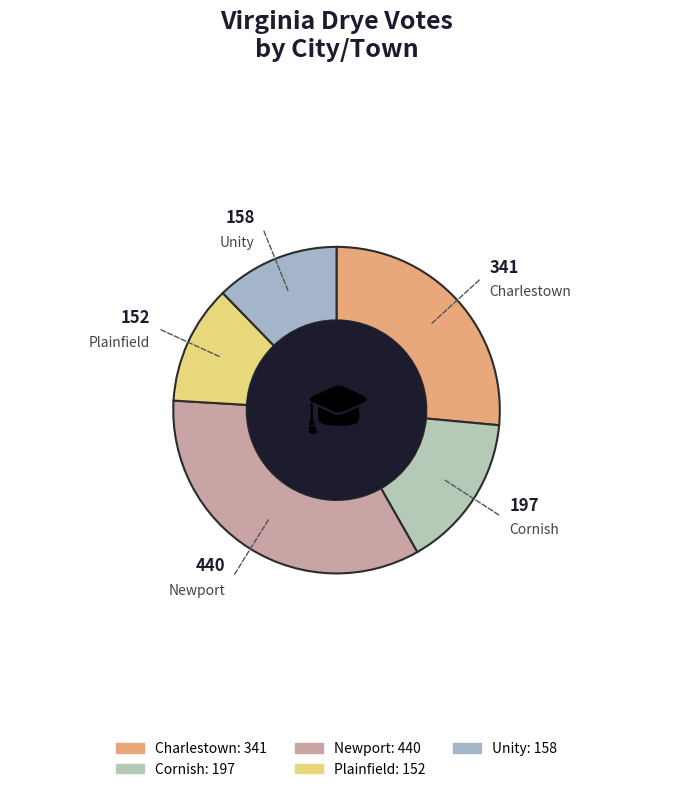

How many slices are in this pie chart?

5